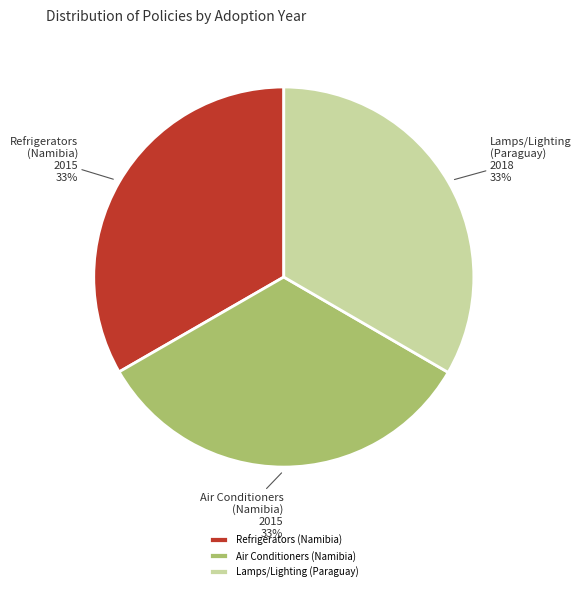

Approximately how many times larger is the value at Air Conditioners (Namibia) compared to Lamps/Lighting (Paraguay)?

1.0